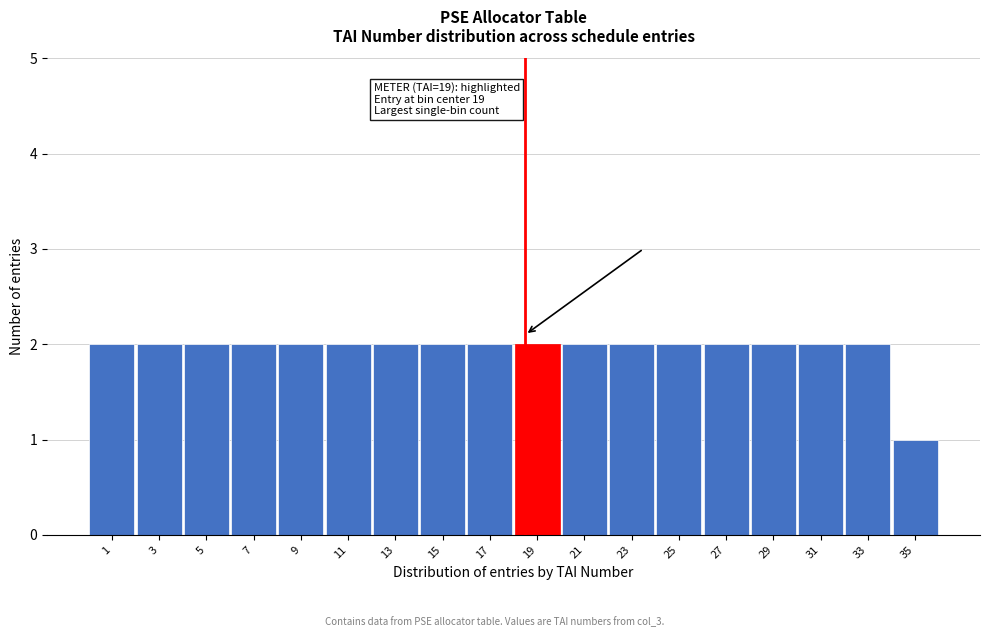

Reading left to right, extract all data points from this chart.

1=2	3=2	5=2	7=2	9=2	11=2	13=2	15=2	17=2	19=2	21=2	23=2	25=2	27=2	29=2	31=2	33=2	35=1